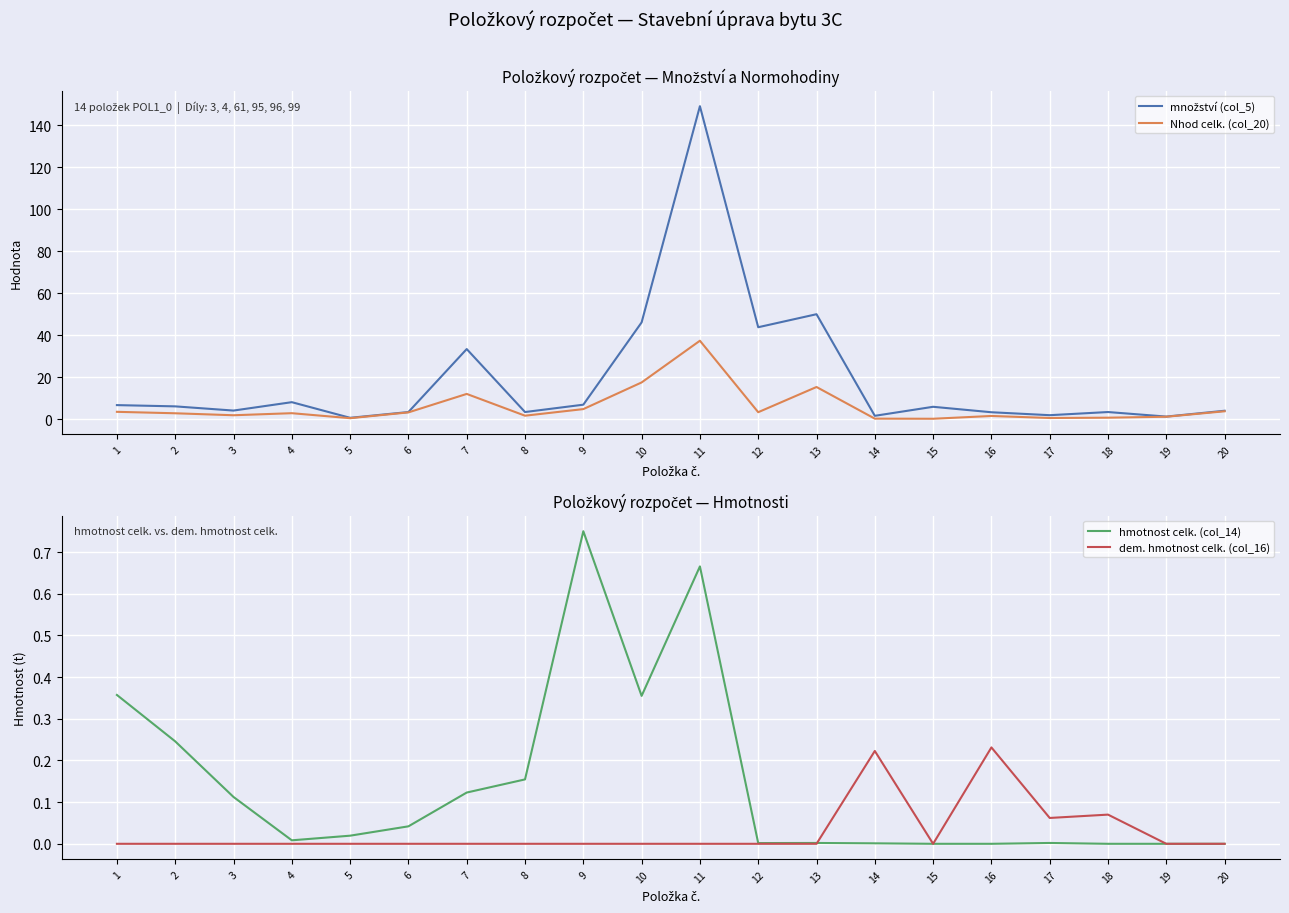

What is the minimum value for množství (col_5)?

0.8